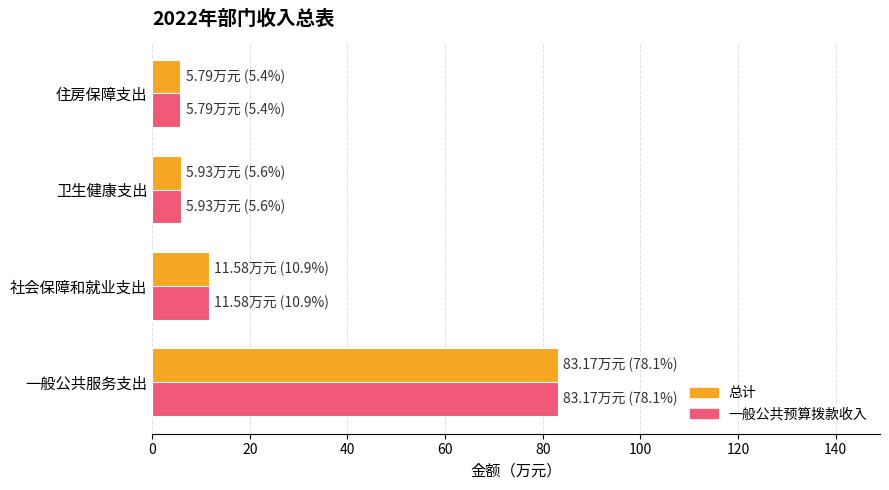

The 总计 series shows 83.2 at 一般公共服务支出. True or false?

True